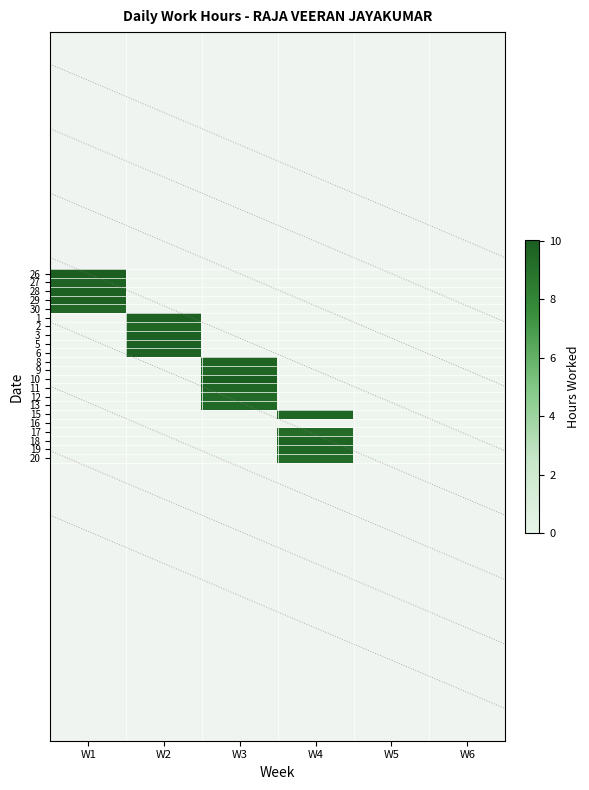

How many categories are shown in the chart?

6